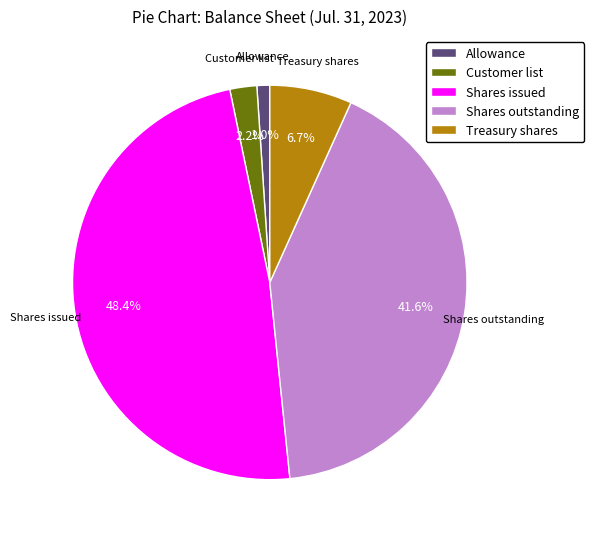

Is there any slice that represents more than half of the pie?

No